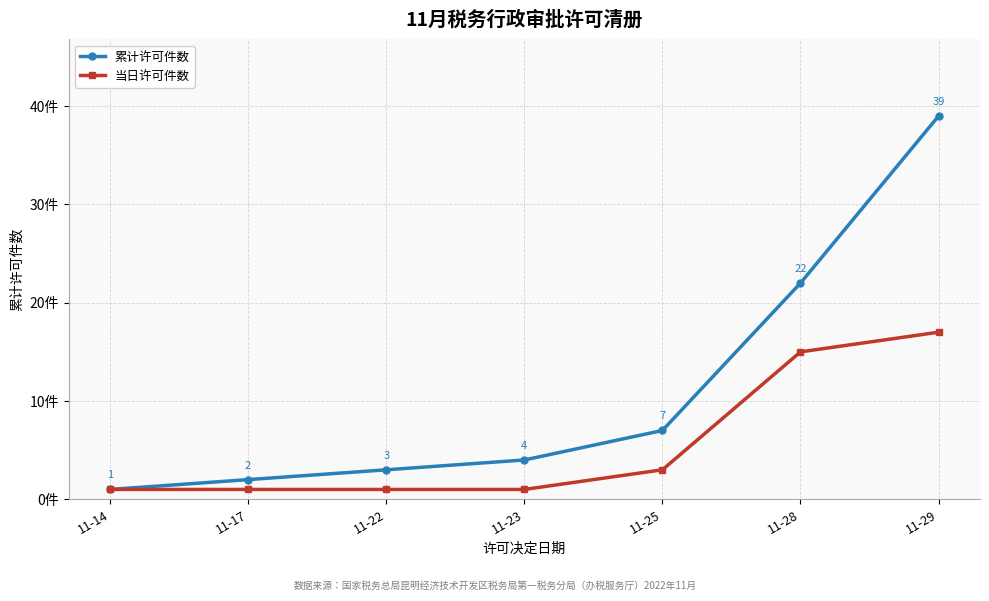

Does the chart display data point markers on the line(s)?

Yes